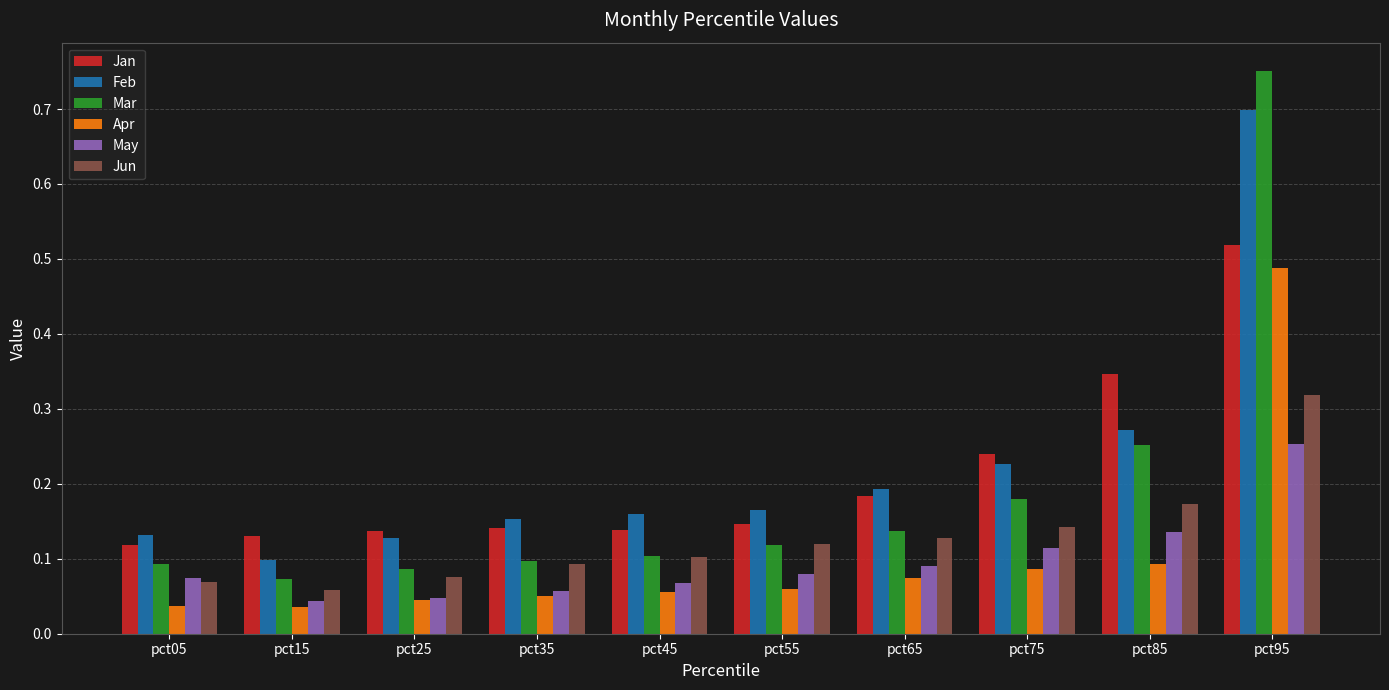

What is the sum of all Jan values?

2.1